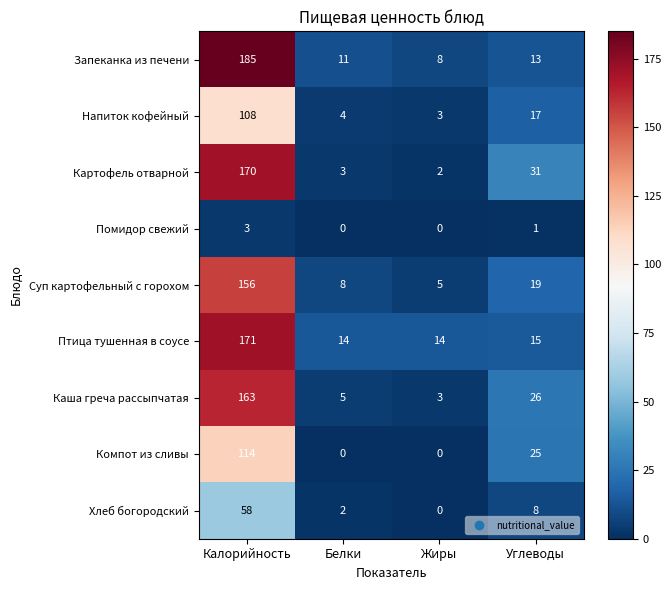

What is the difference between the highest and lowest values at Калорийность?

182